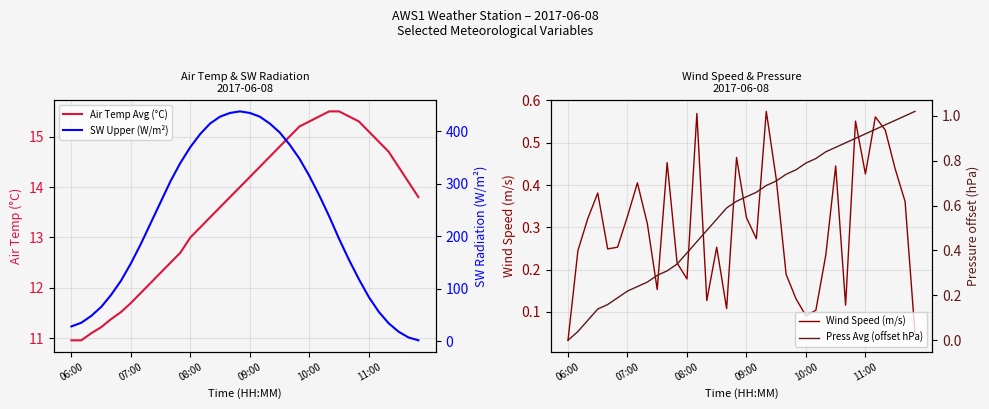

At which label is Wind Speed (m/s) closest to 0?

06:00